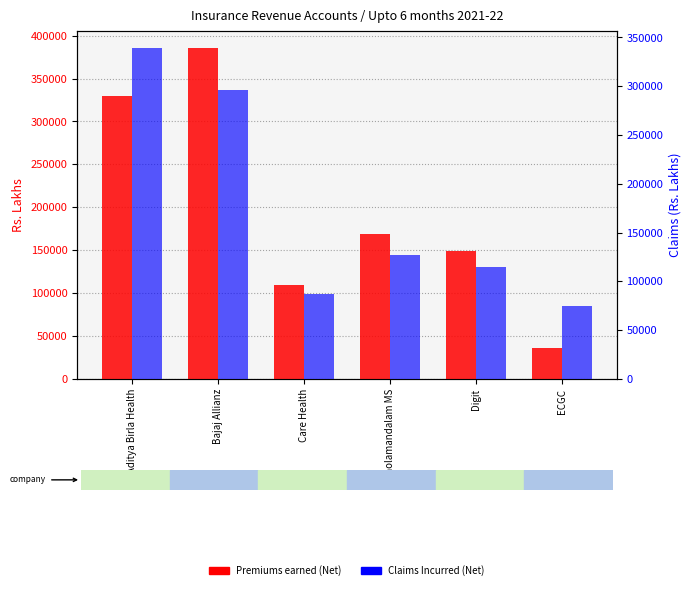

What is the average value of the Claims Incurred (Net) series?

173213.4